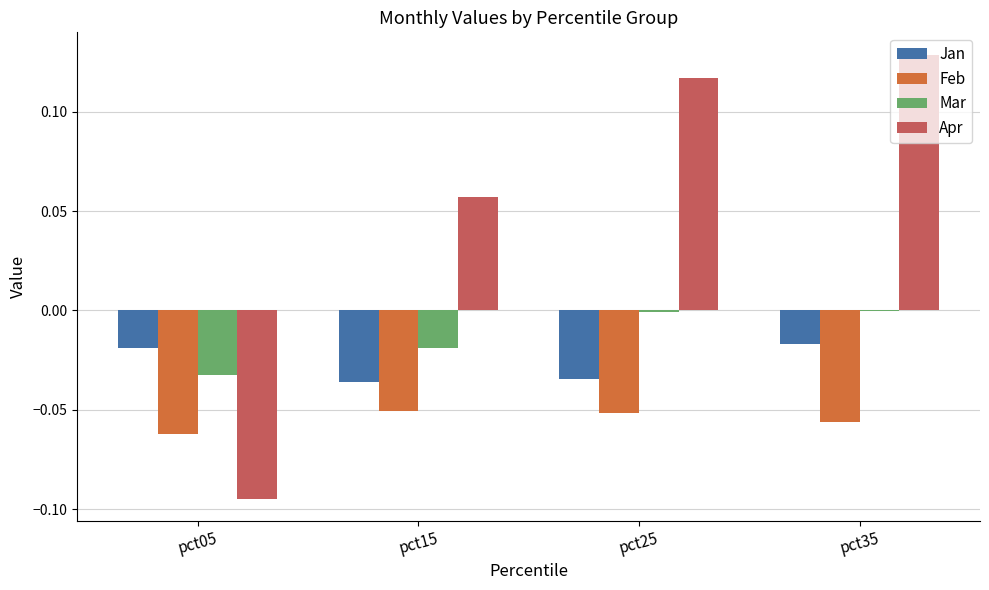

The value of Mar at pct15 is -0.0. True or false?

True